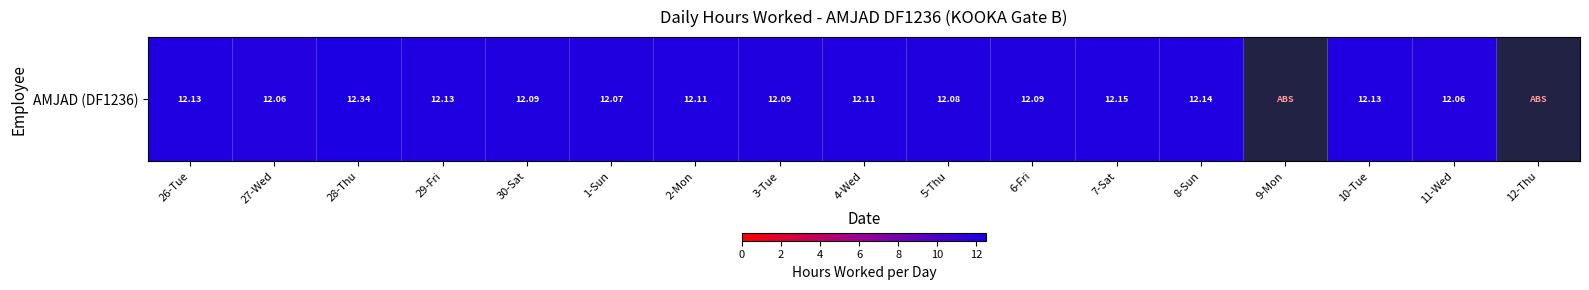

Reading left to right, what are all the values shown in this chart?

12.1	12.1	12.3	12.1	12.1	12.1	12.1	12.1	12.1	12.1	12.1	12.2	12.1	0.0	12.1	12.1	0.0